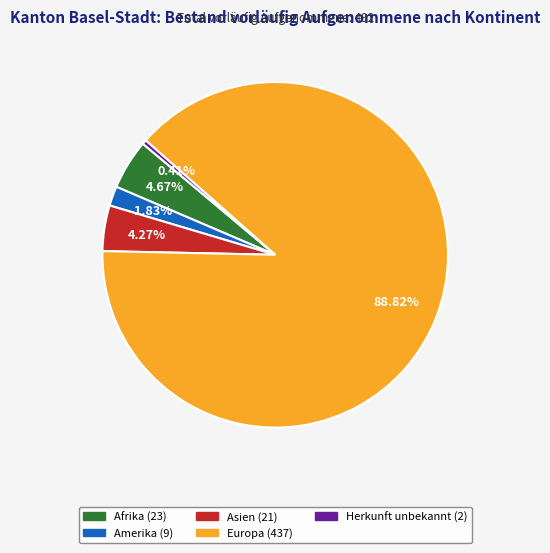

Count the number of slices in the pie.

5